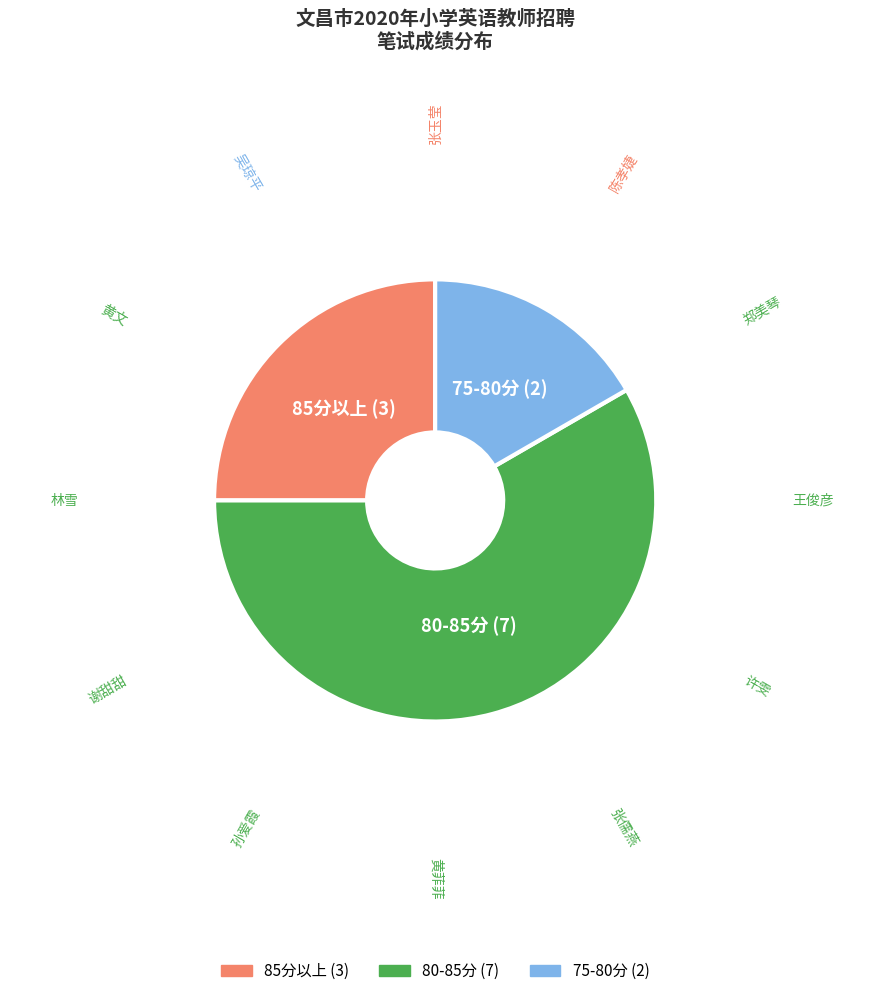

Does any single category account for the majority?

Yes